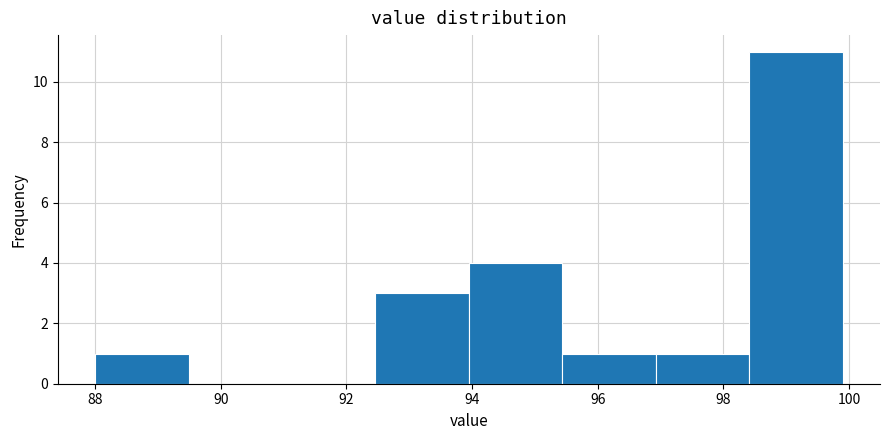

Reading left to right, transcribe this chart: for each bar, give the range it covers on the x-axis and its height. Neither the bar edges nor the heights are printed on the chart, so give them approximately, as read against the axes.

88.0 to 89.4: 1
89.4 to 91.0: 0
91.0 to 92.4: 0
92.4 to 94.0: 3
94.0 to 95.4: 4
95.4 to 97.0: 1
97.0 to 98.4: 1
98.4 to 100.0: 11